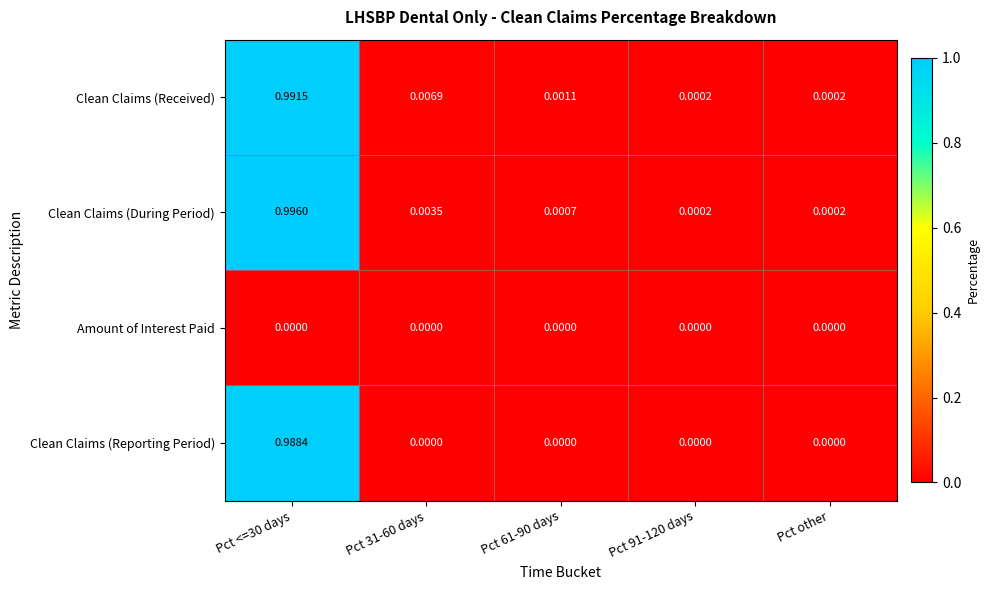

At Pct <=30 days, list the series in order from smallest to largest.

Amount of Interest Paid, Clean Claims (Reporting Period), Clean Claims (Received), Clean Claims (During Period)